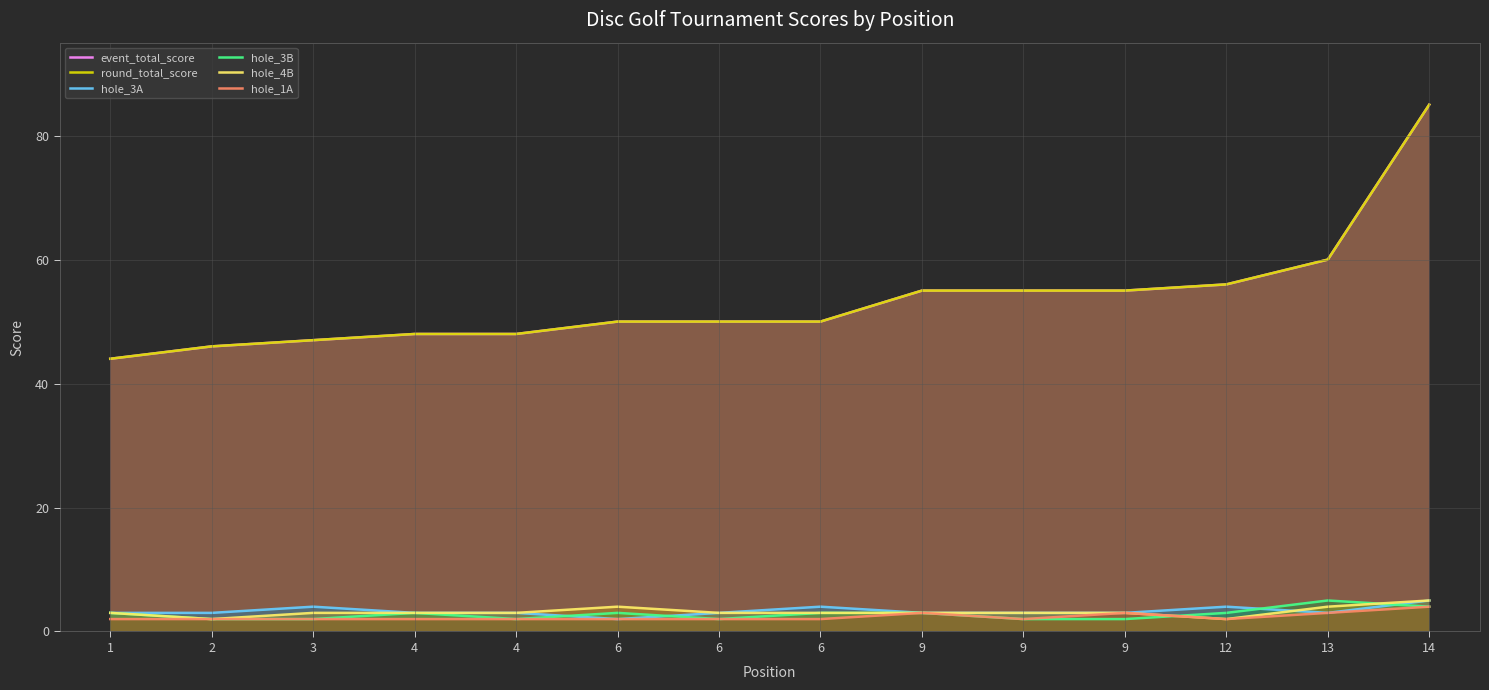

At which category is the sum across all series the highest?

14